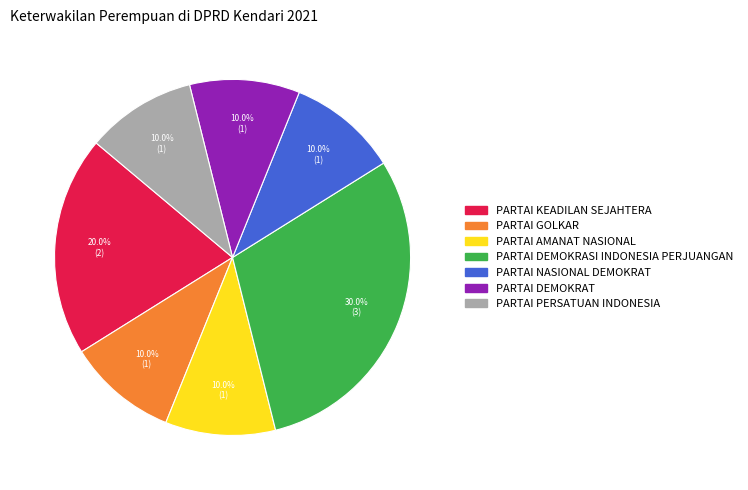

Approximately how many times larger is the value at PARTAI KEADILAN SEJAHTERA compared to PARTAI DEMOKRAT?

2.0